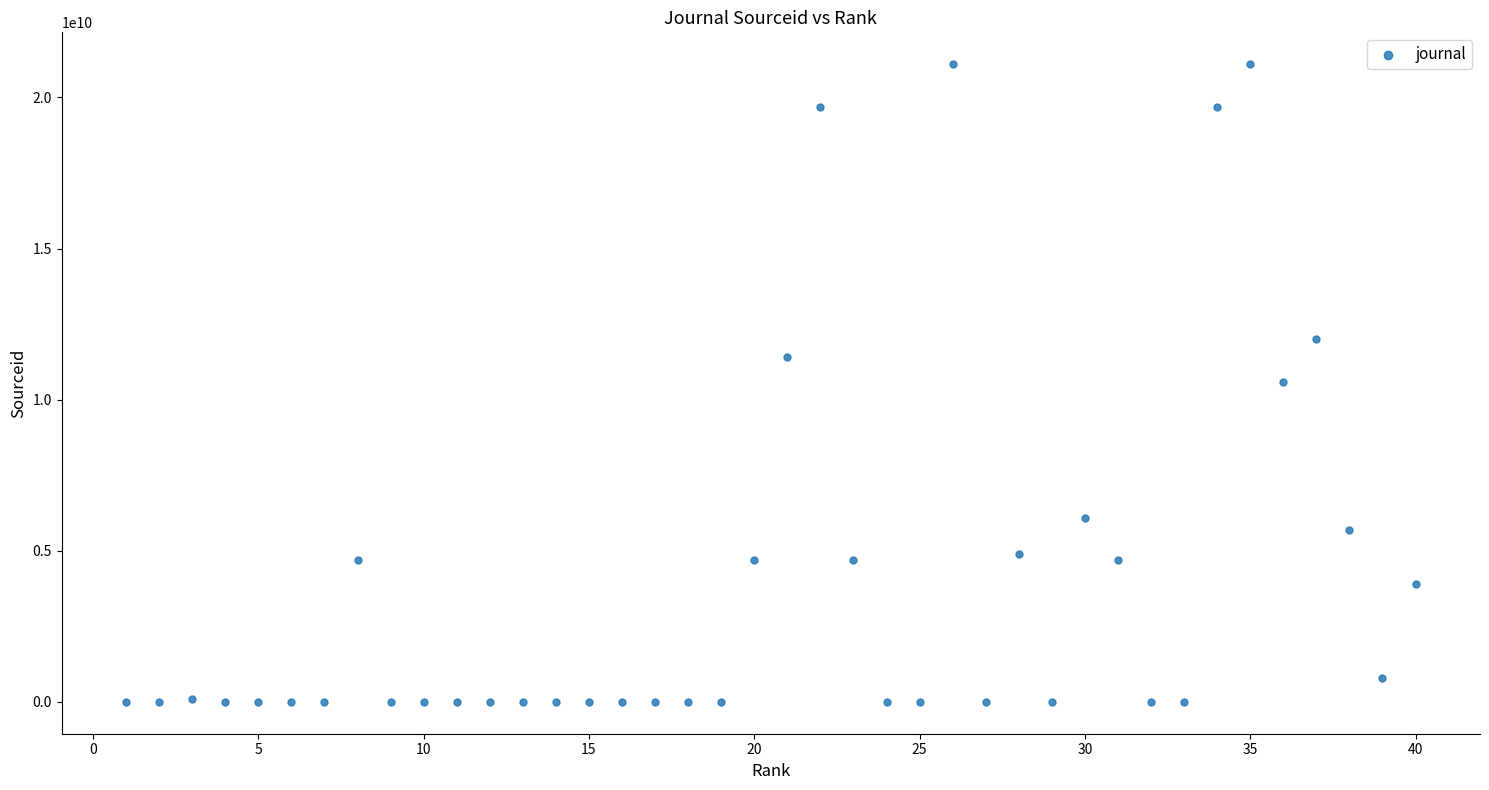

What is the range of Y values (max minus min)?

21100409597